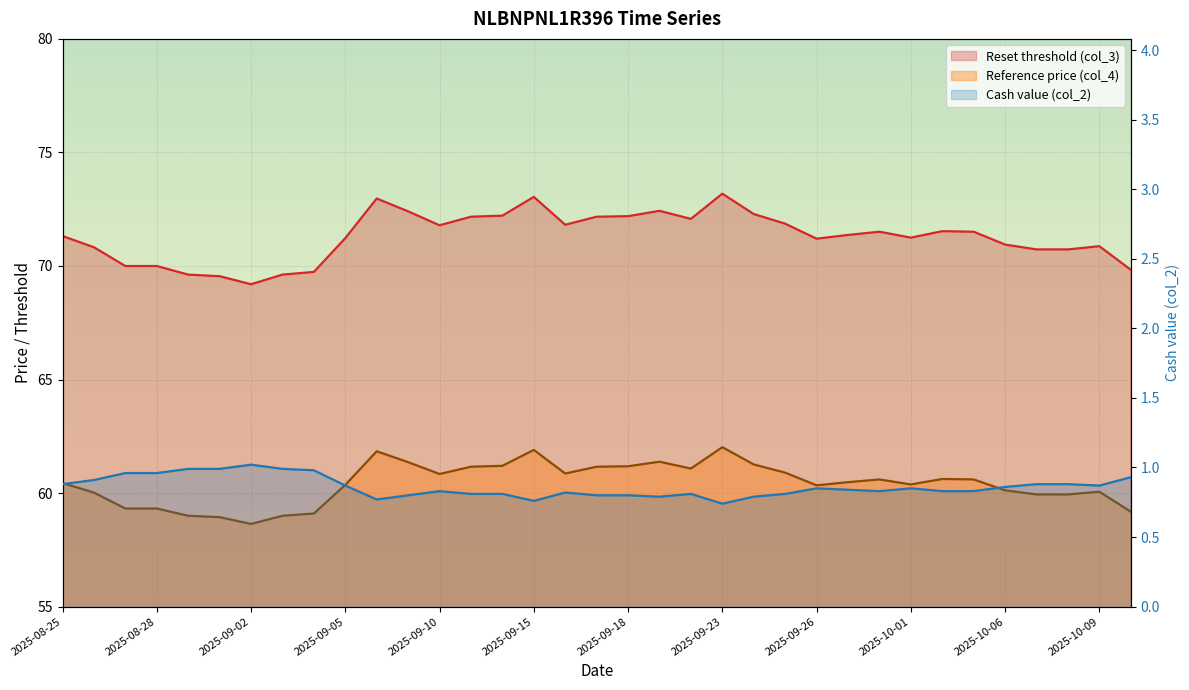

At how many categories does at least one series exceed 64?

35